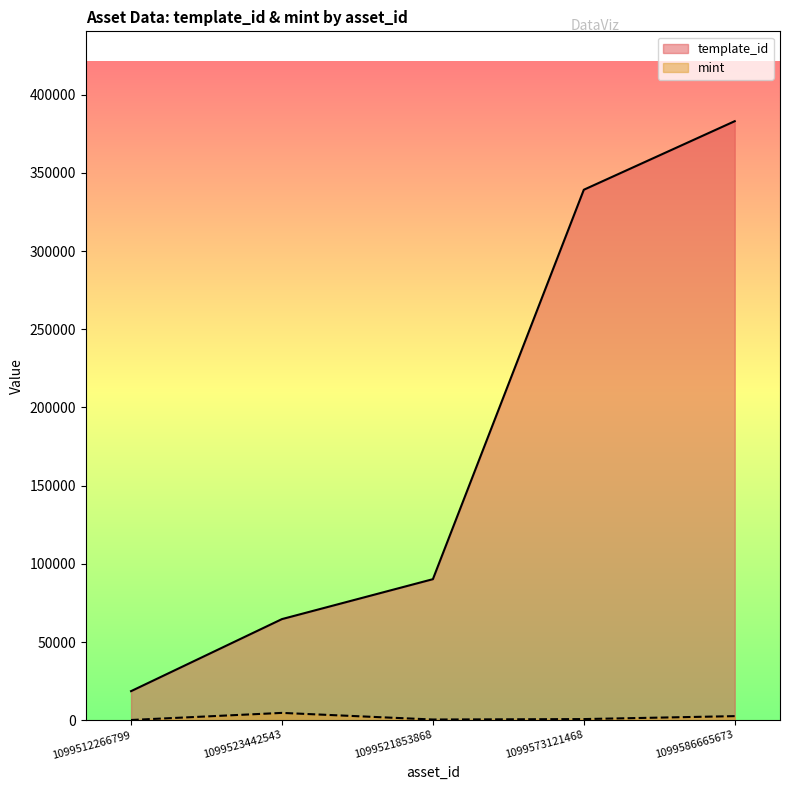

What is the difference between the maximum and minimum values in the mint series?

4534